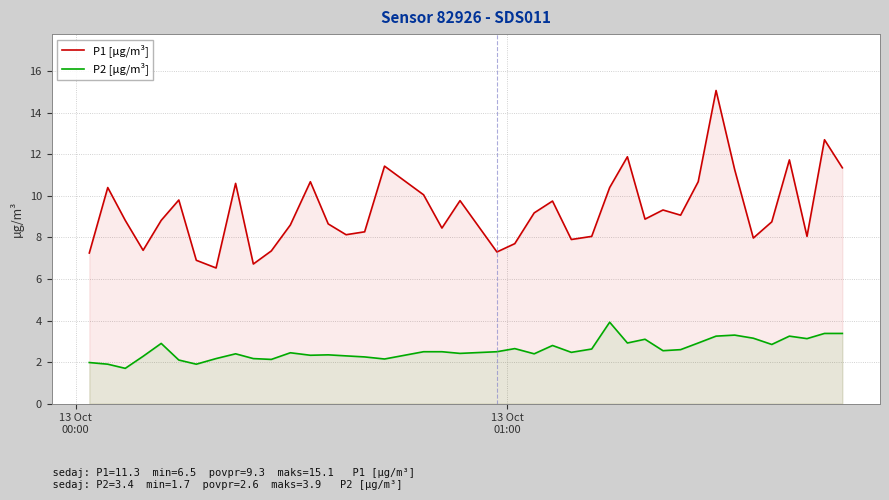

What is the minimum value for P2 [µg/m³]?

1.7